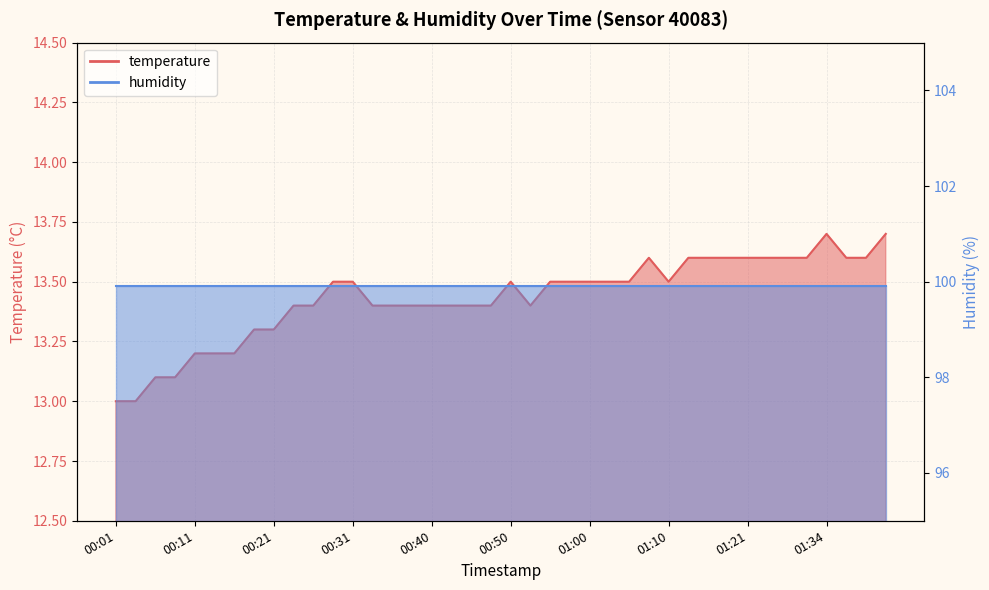

What is the value of the 7th point from the left?

13.2